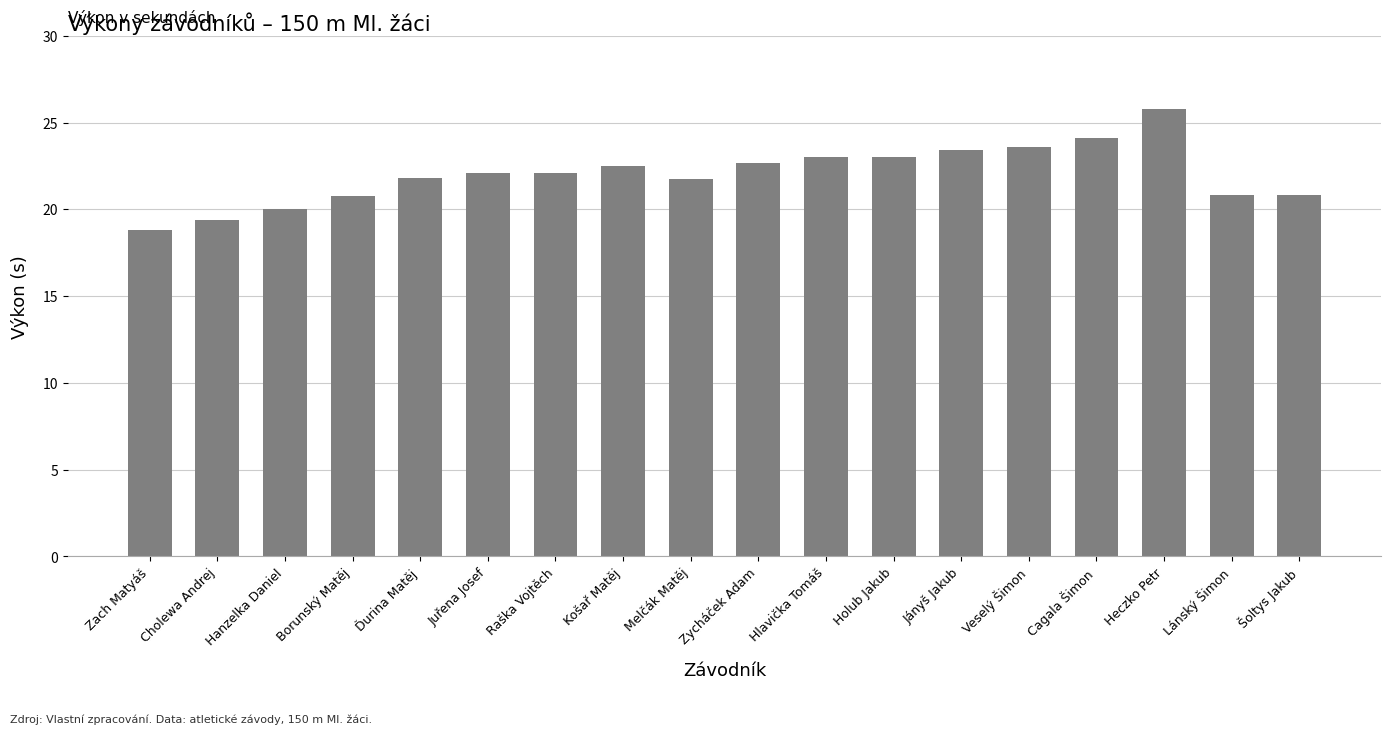

Read the value at Cholewa Andrej.

19.4